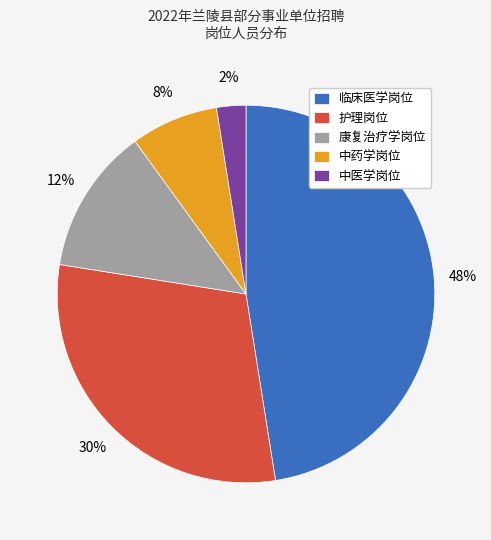

The 康复治疗学岗位 slice represents 13% of the pie. True or false?

True